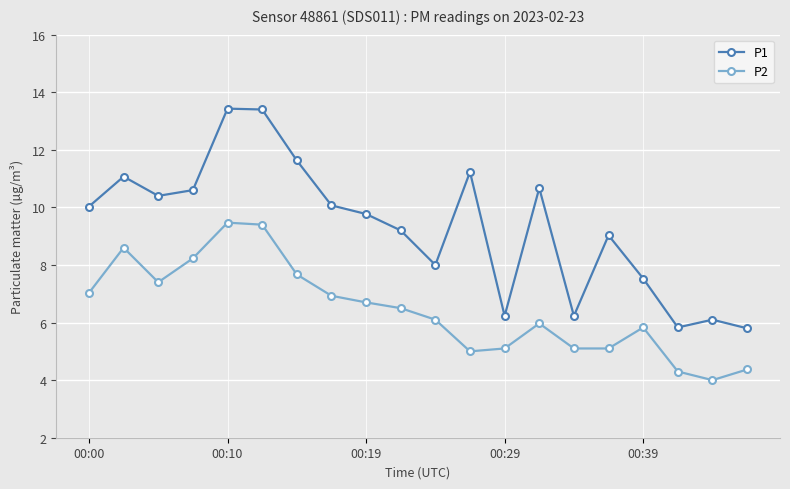

What is the average value of the P2 series?

6.4